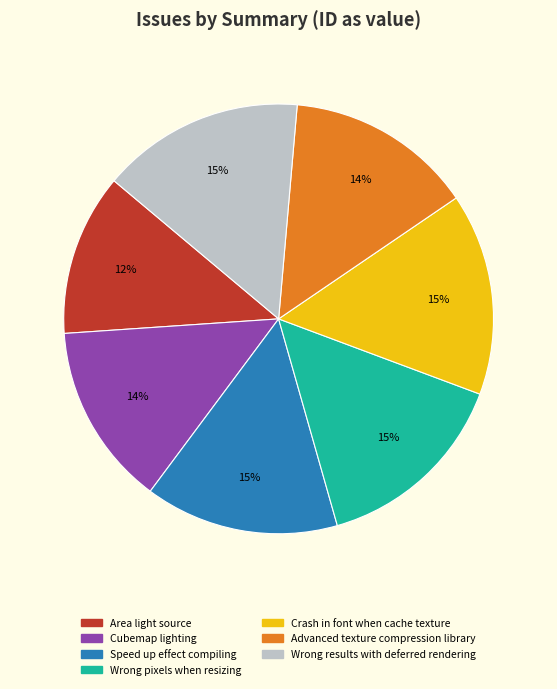

The Area light source slice represents 12% of the pie. True or false?

True